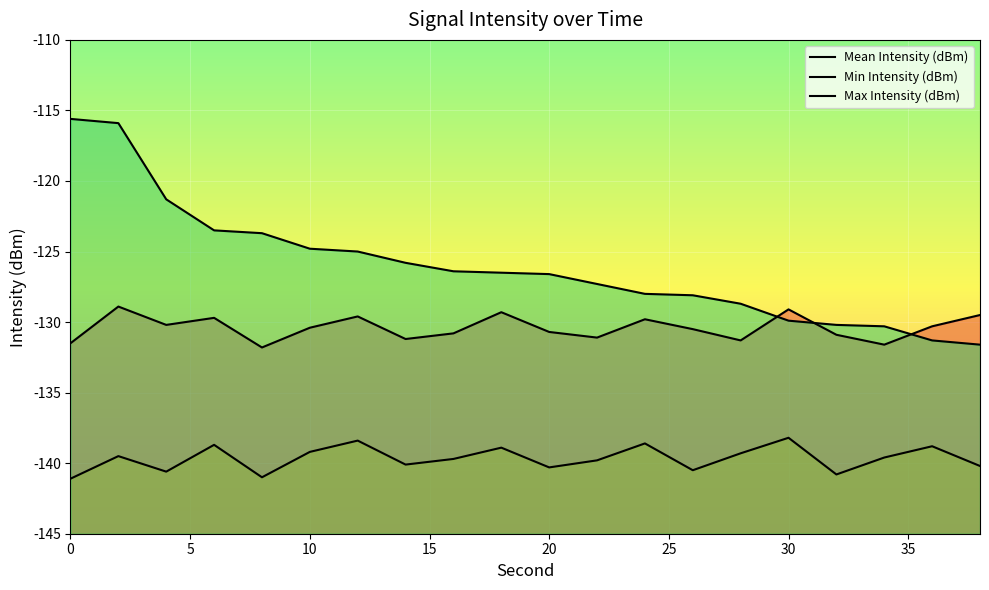

At how many categories does at least one series exceed -133?

20